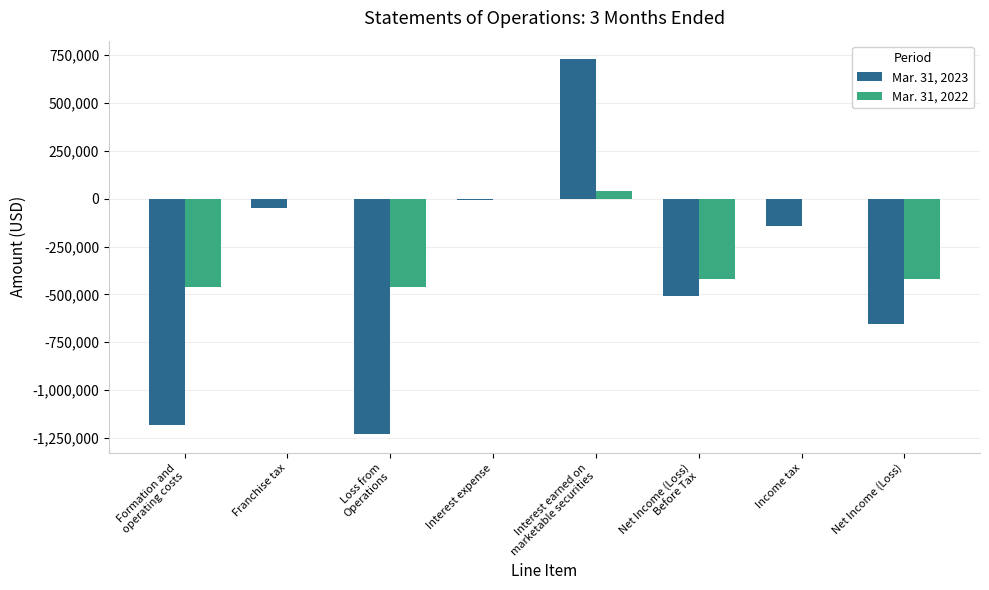

What is the greatest value displayed?

727731